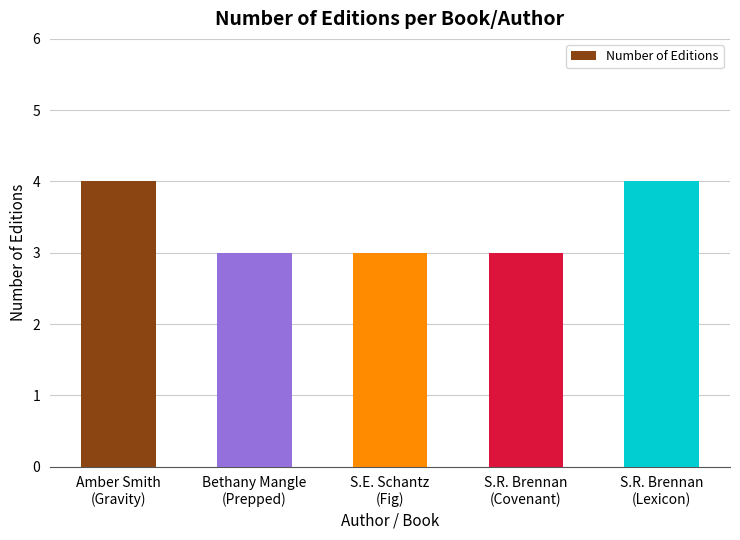

What is the value of the 2nd bar from the left?

3